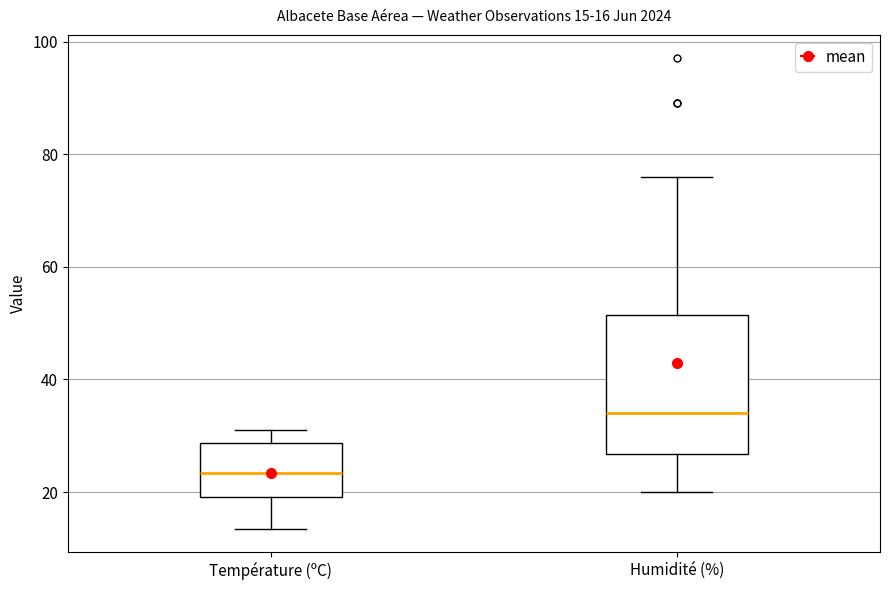

Which box's median line is the lowest?

Température (ºC)